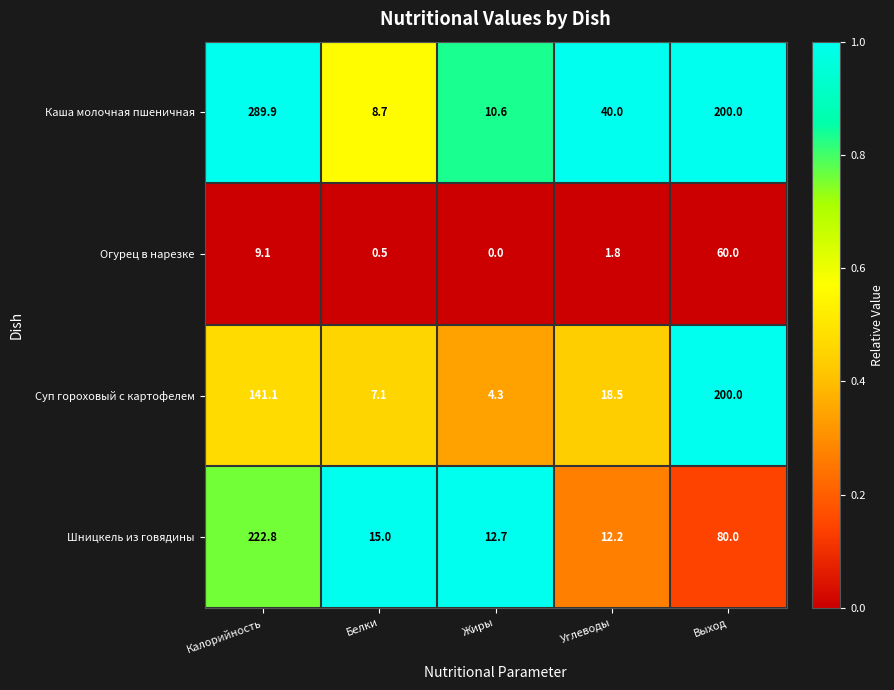

Reading left to right, extract all data points from this chart.

Каша молочная пшеничная: Калорийность=289.9	Белки=8.7	Жиры=10.6	Углеводы=40.0	Выход=200.0
Огурец в нарезке: Калорийность=9.1	Белки=0.5	Жиры=0.0	Углеводы=1.8	Выход=60.0
Суп гороховый с картофелем: Калорийность=141.1	Белки=7.1	Жиры=4.3	Углеводы=18.5	Выход=200.0
Шницкель из говядины: Калорийность=222.8	Белки=15.0	Жиры=12.7	Углеводы=12.2	Выход=80.0